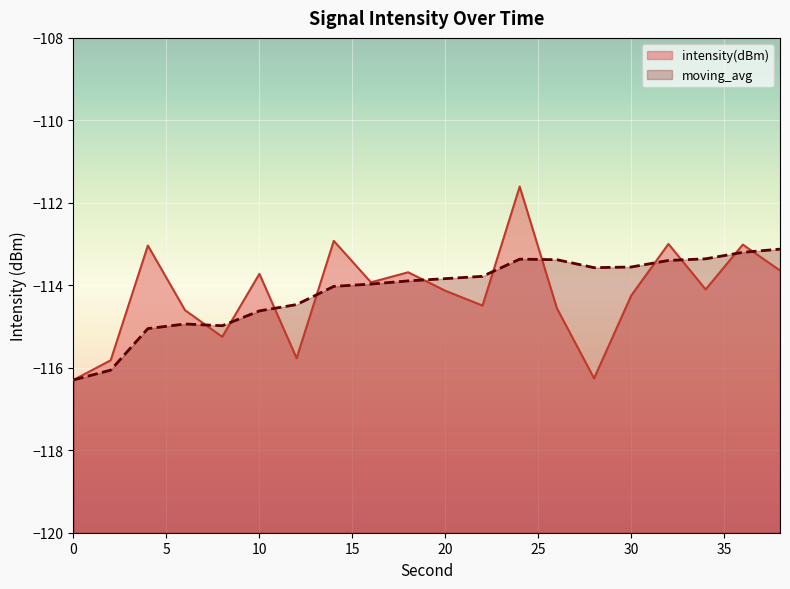

Does the chart display data point markers on the line(s)?

No